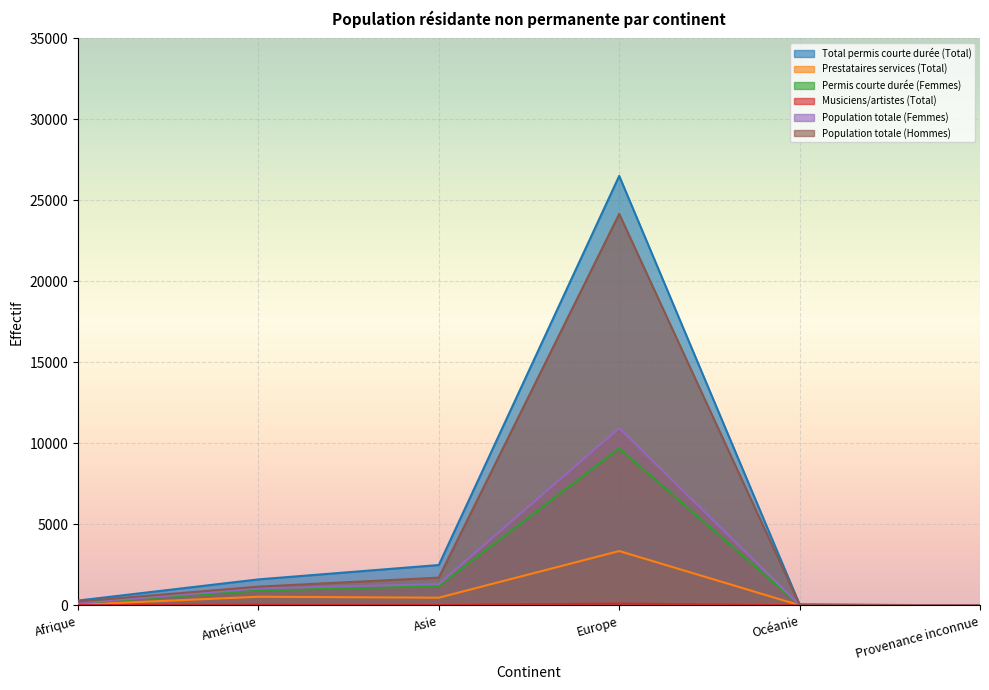

At how many categories does at least one series exceed 15192?

1